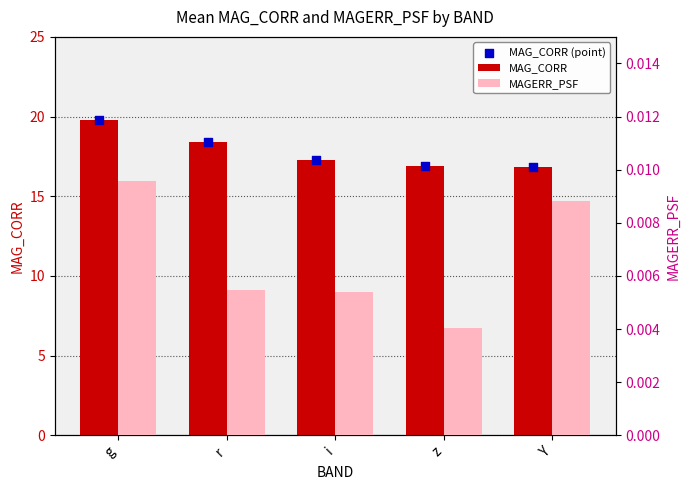

Which series has the largest Y range (max minus min)?

MAG_CORR